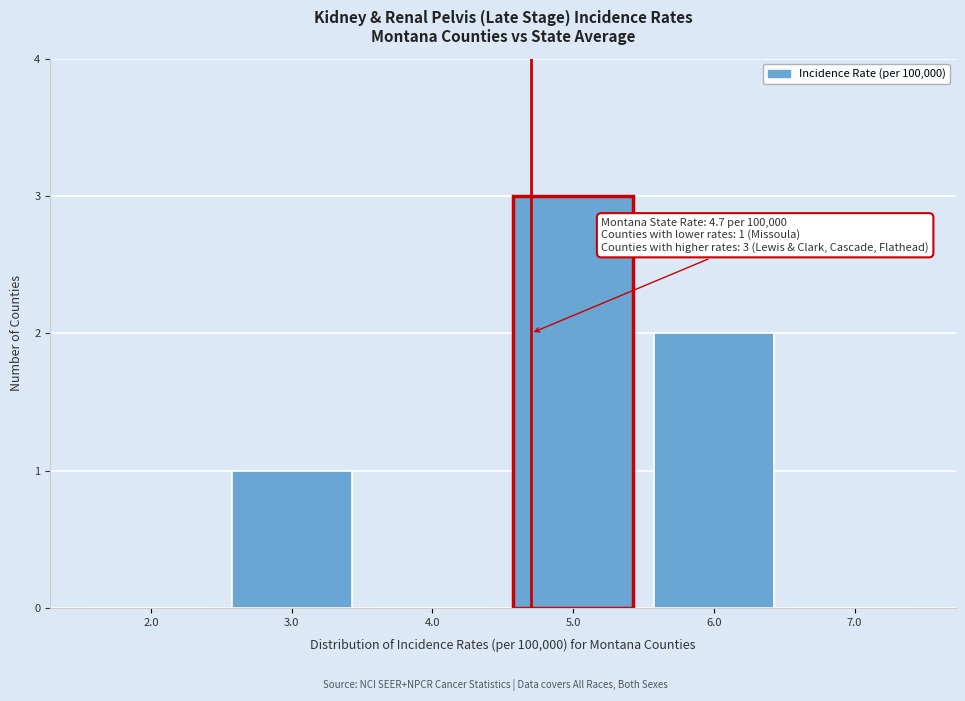

Which range on the x-axis has the tallest bar?

4.5 to 5.5